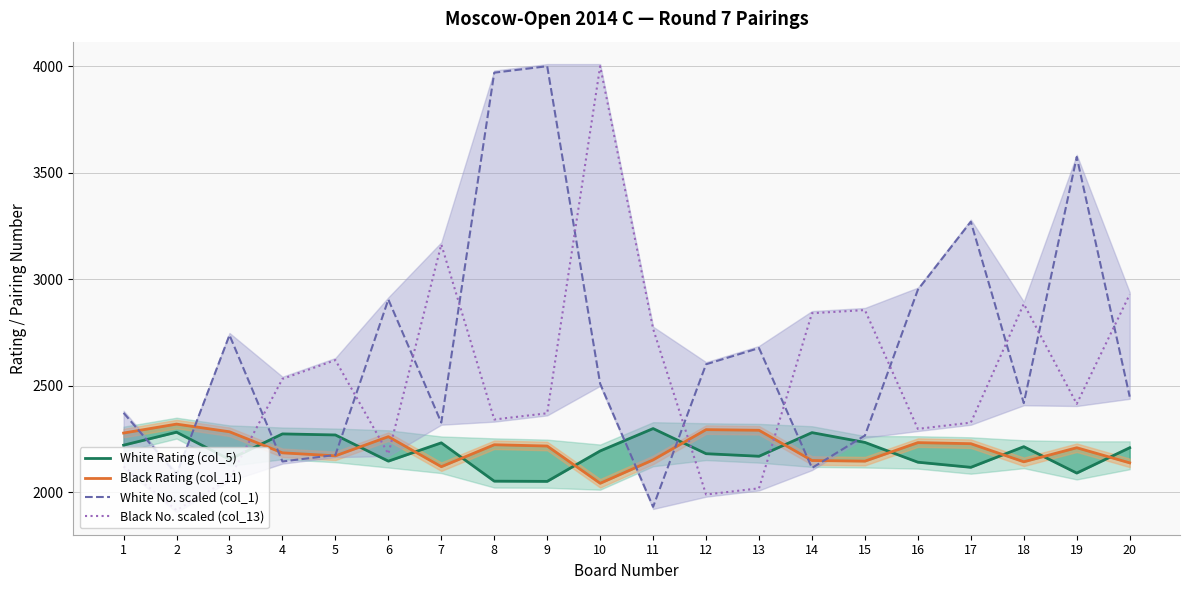

Where is the first local minimum for Black Rating (col_11)?

5